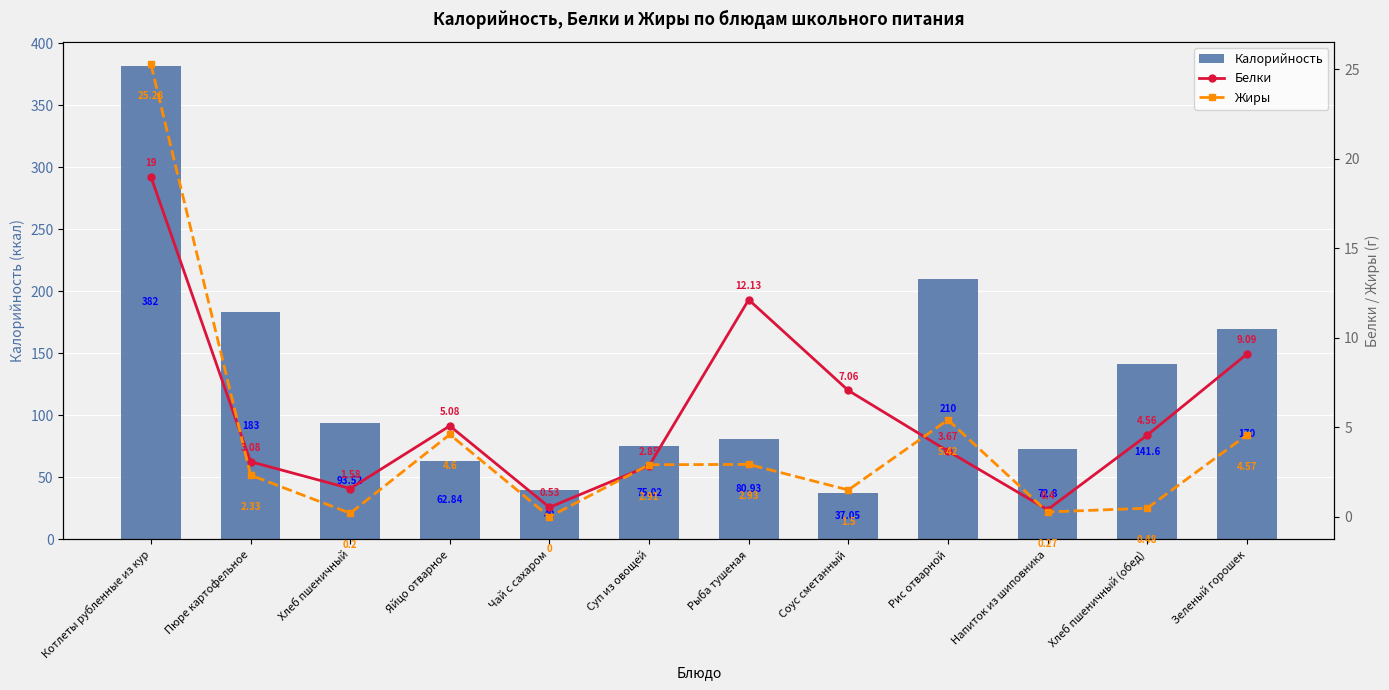

Between Котлеты рубленные из кур and Рыба тушеная, which is larger?

Котлеты рубленные из кур